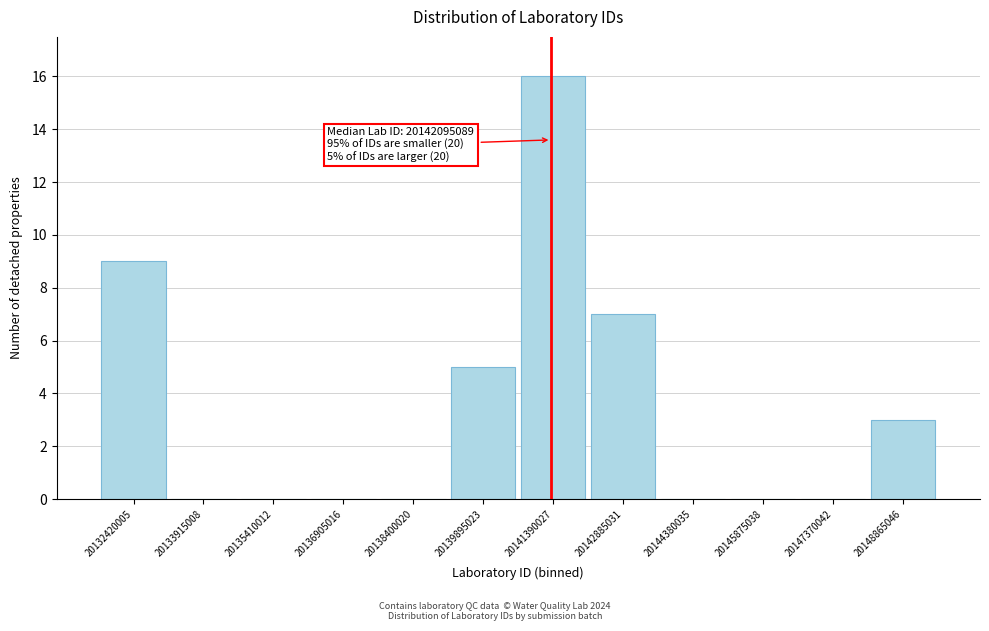

Reading left to right, extract all data points from this chart.

20132420005=9	20133915008=0	20135410012=0	20136905016=0	20138400020=0	20139895023=5	20141390027=16	20142885031=7	20144380035=0	20145875038=0	20147370042=0	20148865046=3